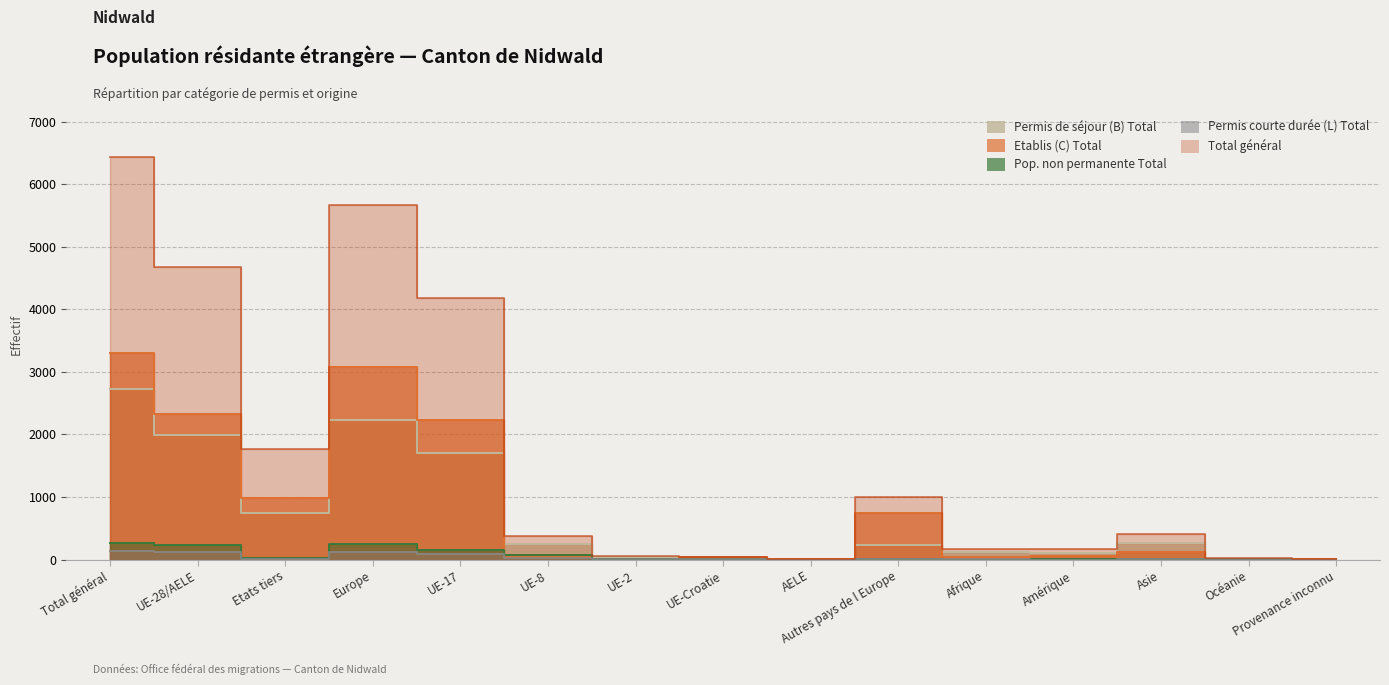

True or false: Permis de séjour (B) Total and Total général cross at least once.

False